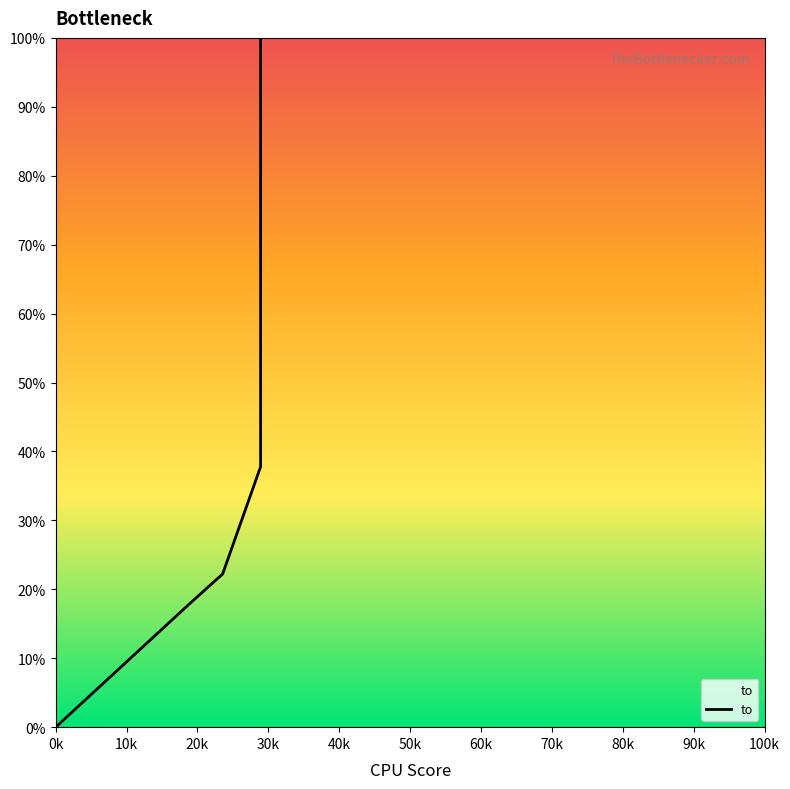

What is the difference between the maximum and minimum values?

100.0